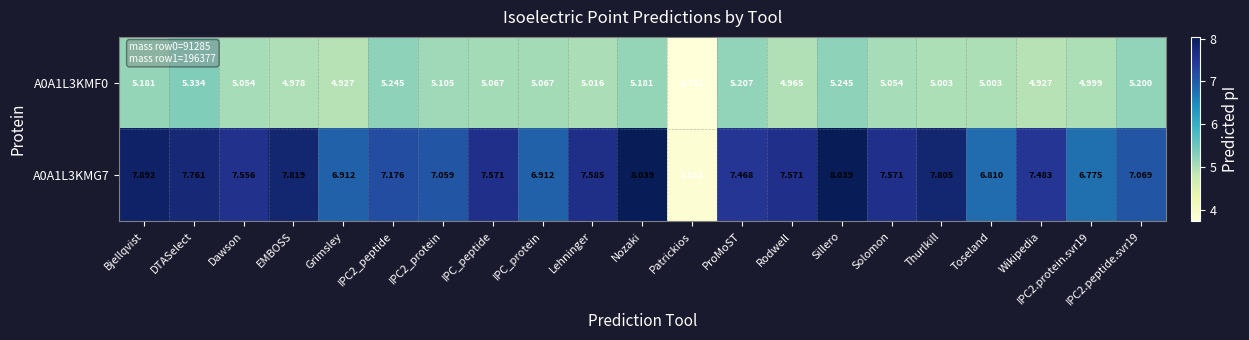

At which label does A0A1L3KMF0 first exceed 5?

Bjellqvist